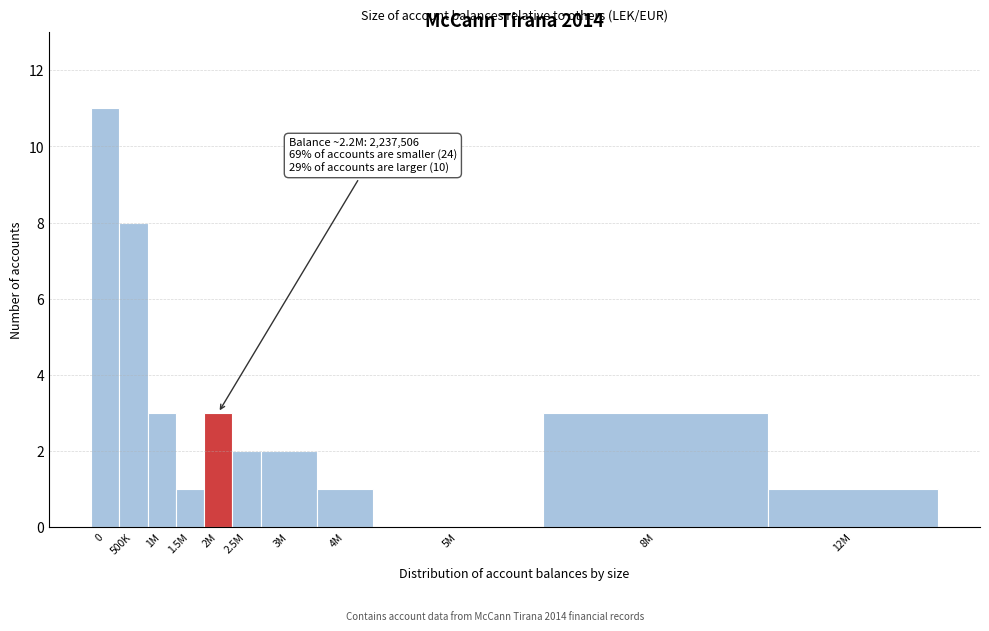

Reading left to right, list all the values displayed in this chart.

0=11	500K=8	1M=3	1.5M=1	2M=3	2.5M=2	3M=2	4M=1	5M=0	8M=3	12M=1